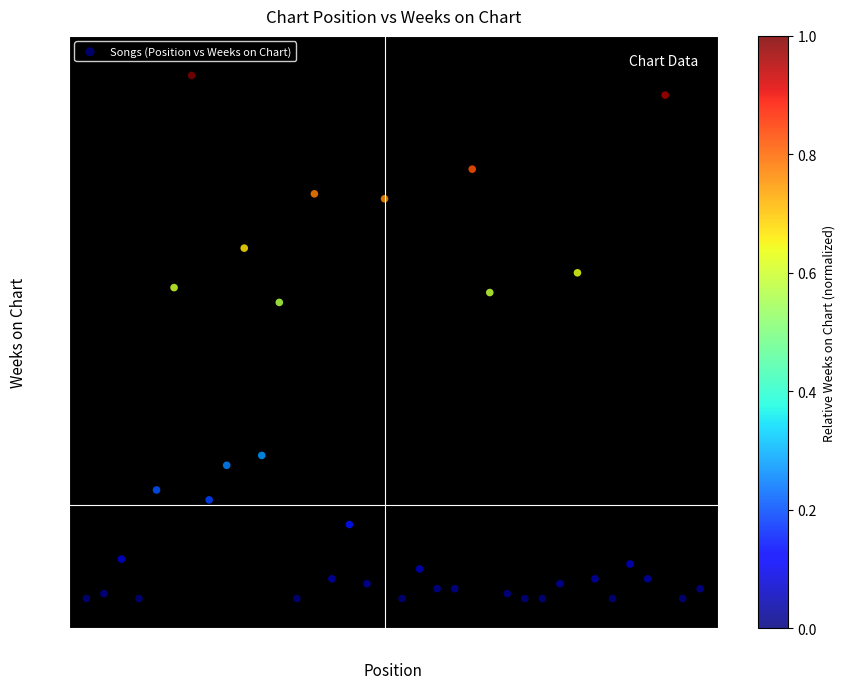

What Y value in the scatter plot is closest to 54?

61